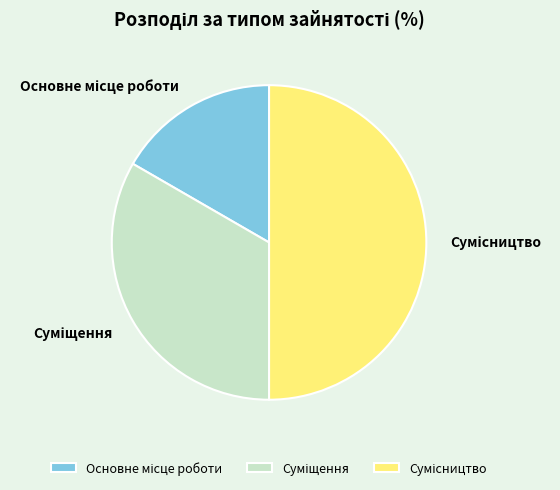

To the nearest percent, what is the combined percentage of Суміщення and Основне місце роботи?

50%